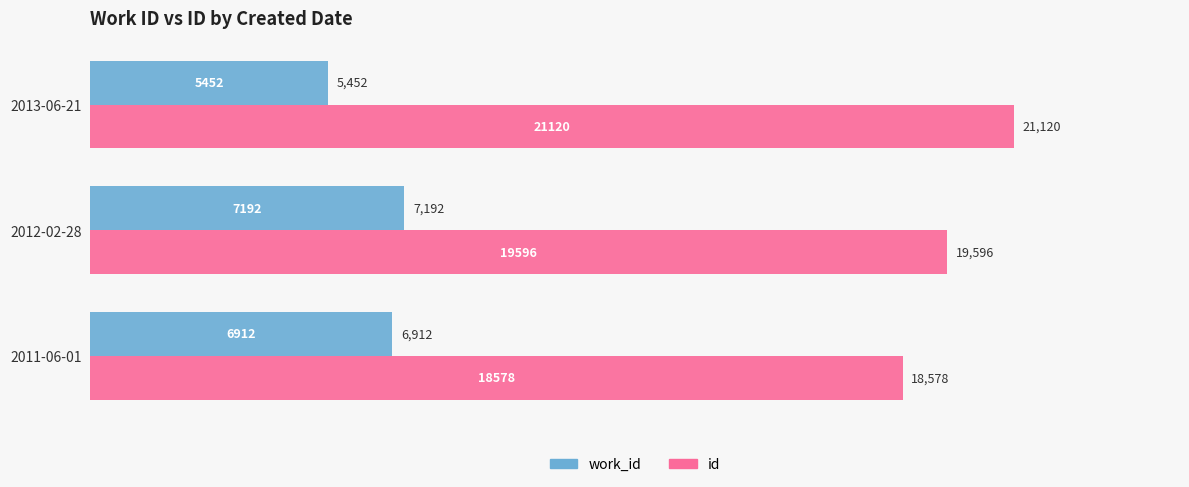

Is it true that work_id equals 6912 at 2011-06-01?

True